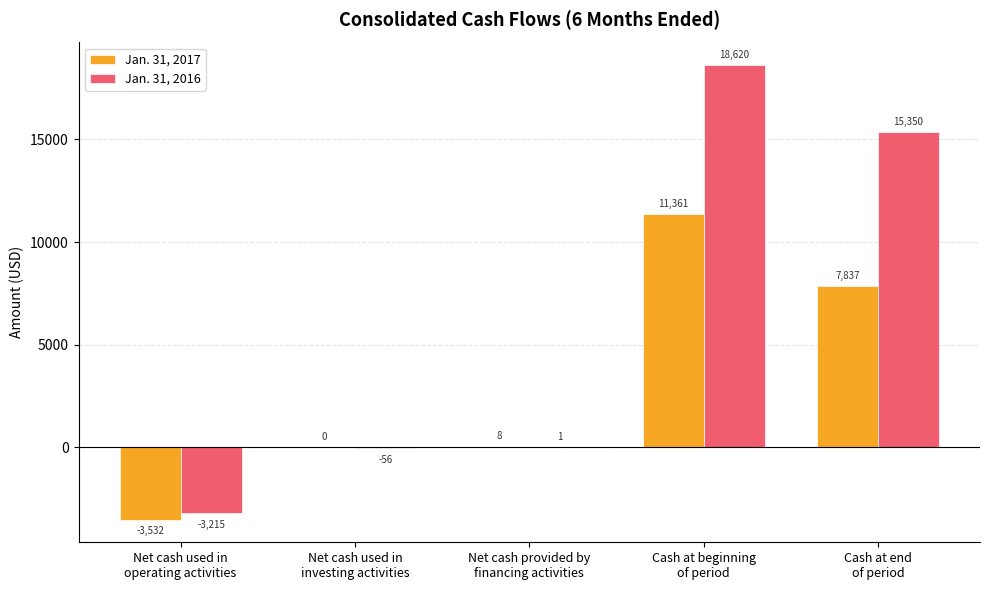

Which series has the largest total across all categories?

Jan. 31, 2016